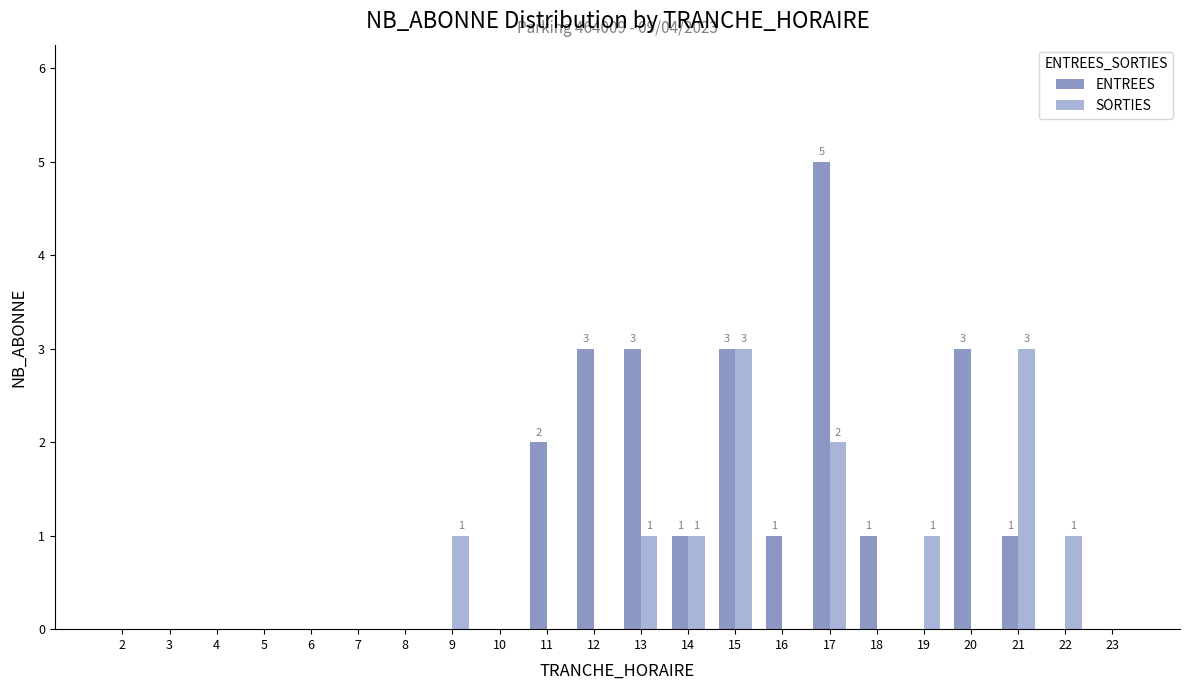

Where is ENTREES nearest to the value 2?

11